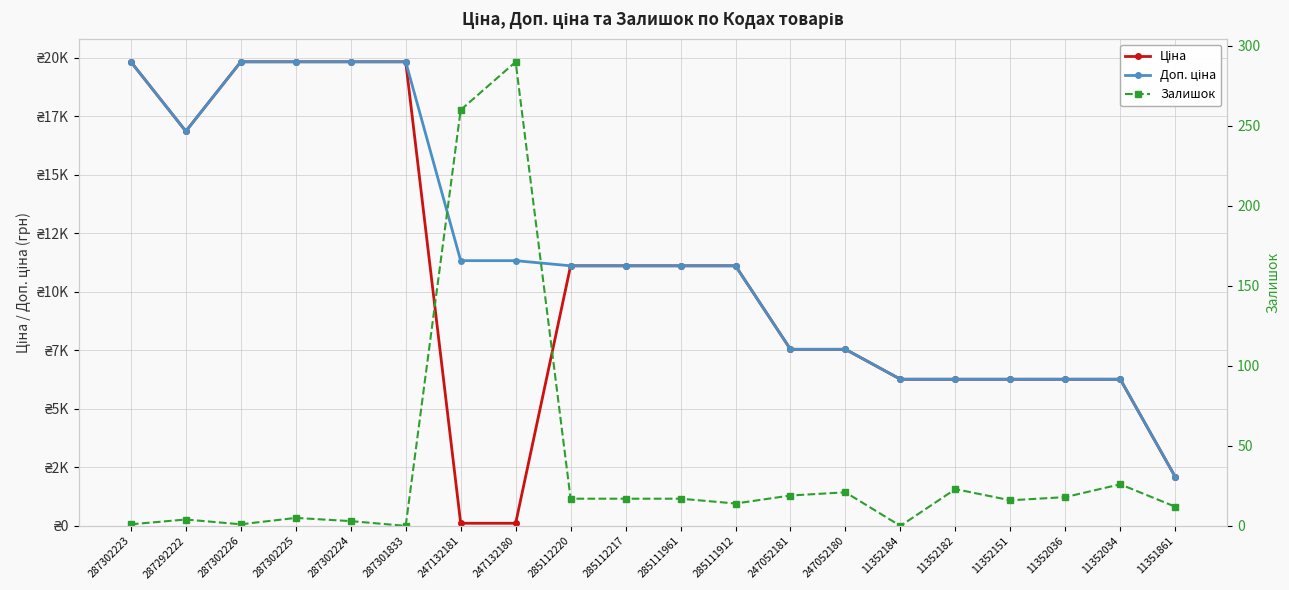

Is it true that Доп. ціна equals 6266.7 at 11352184?

True